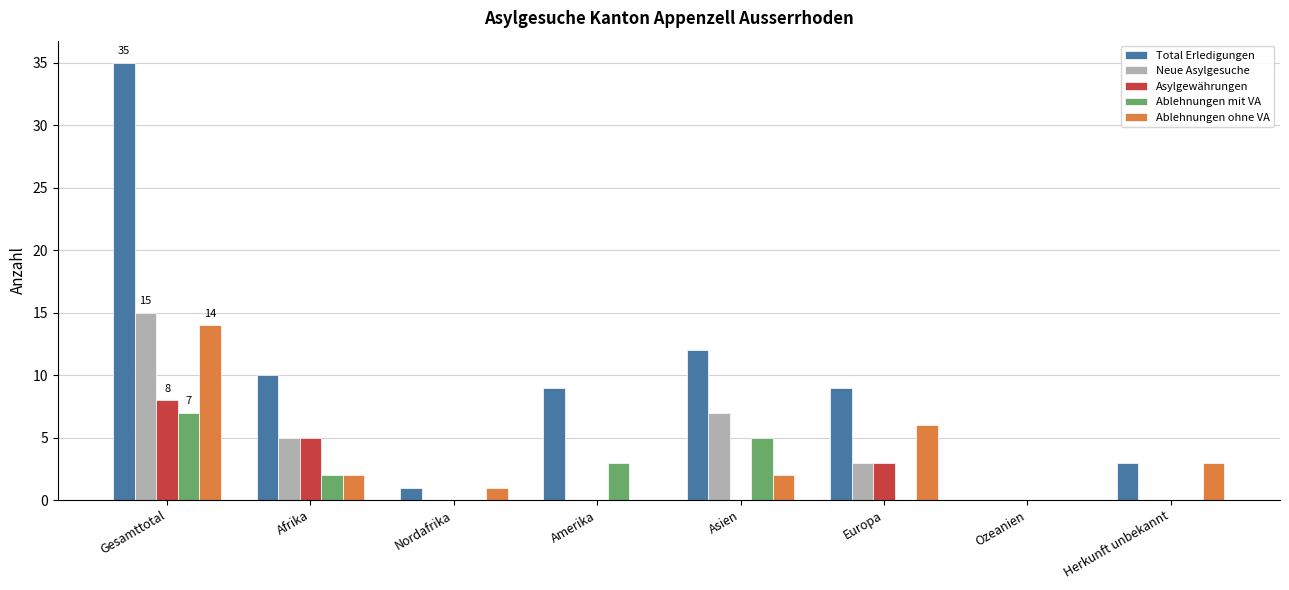

Are the bars horizontal?

No